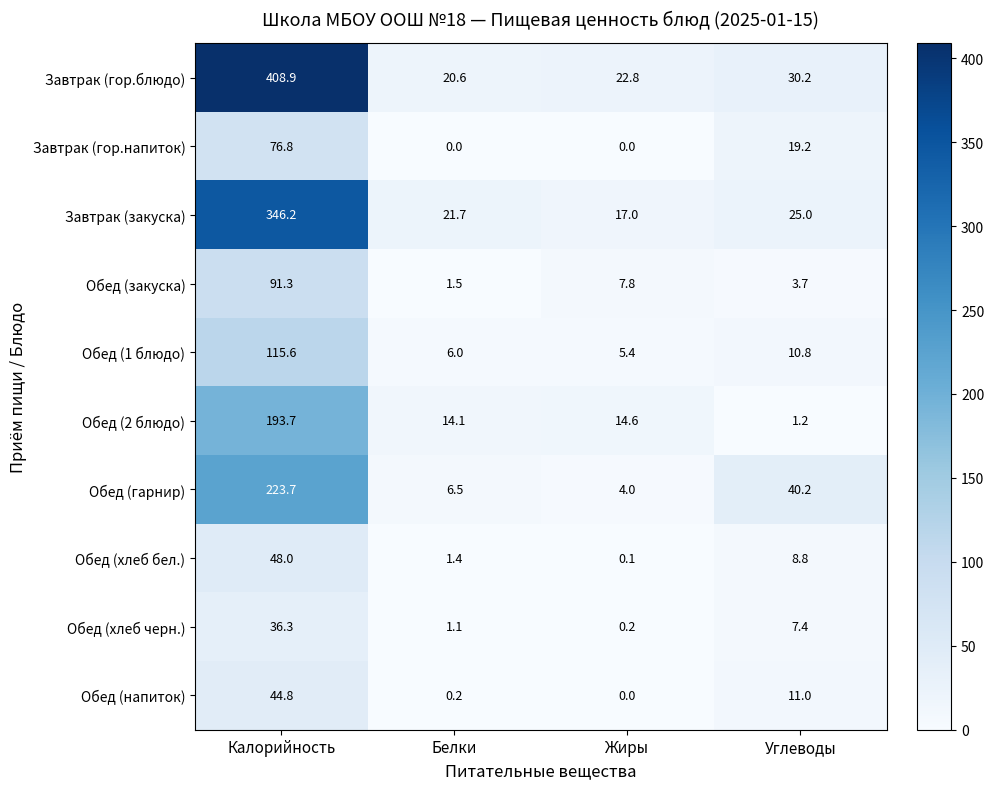

Which series has the widest spread of values?

Завтрак (гор.блюдо)